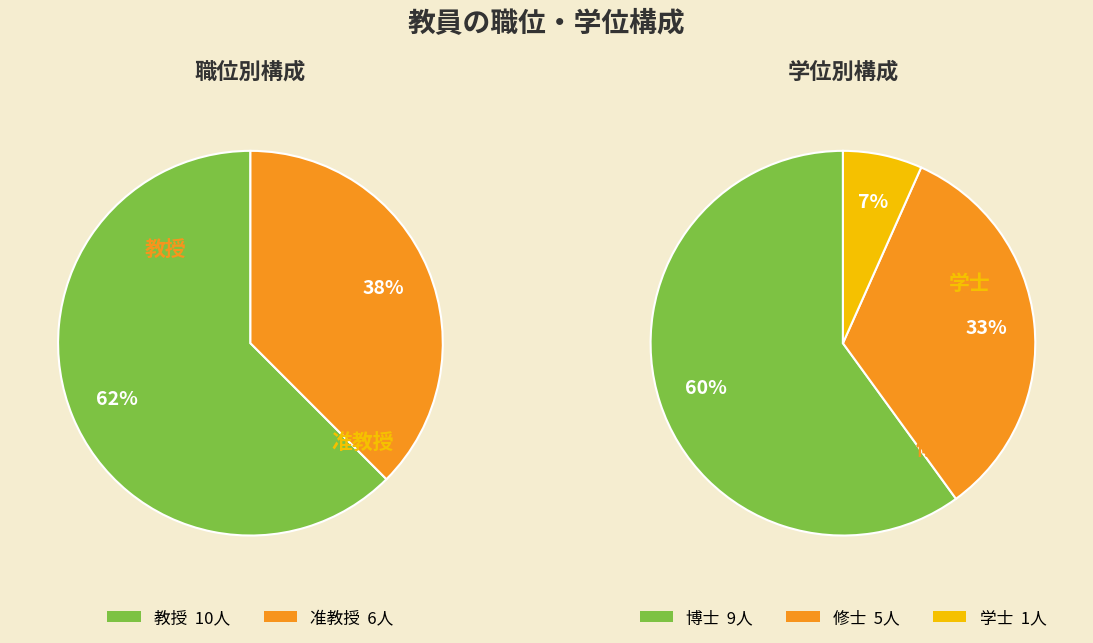

Is it true that 准教授 is 35% of the pie?

False